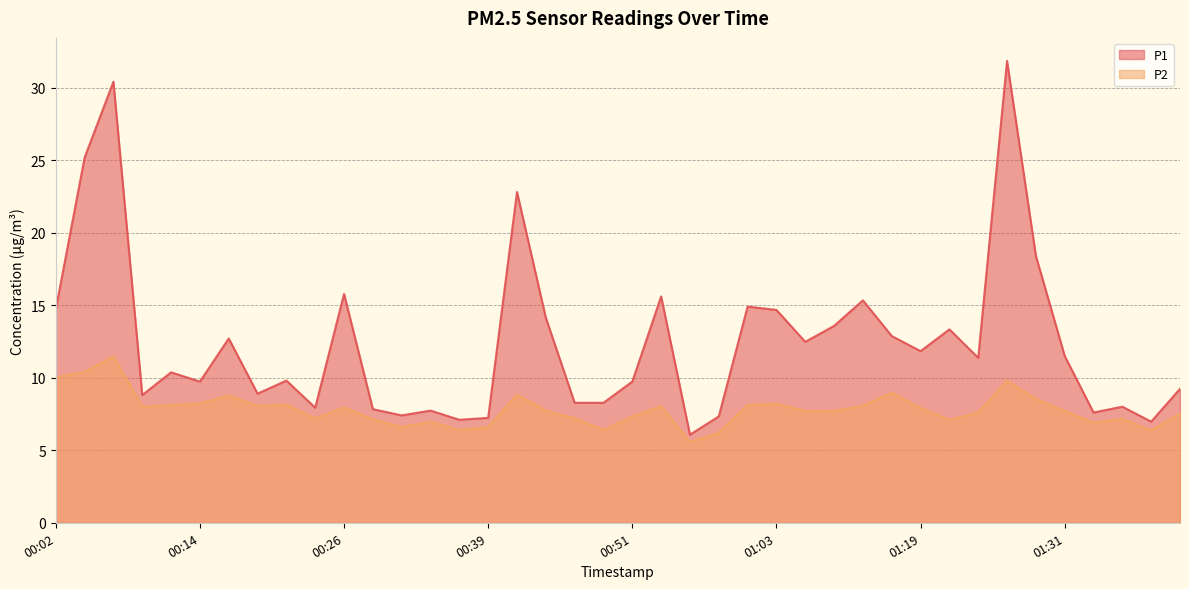

Reading left to right, transcribe all the data shown in this chart.

P1: 14.7	25.2	30.4	8.8	10.4	9.7	12.7	8.9	9.8	7.9	15.8	7.8	7.4	7.7	7.1	7.2	22.8	14.1	8.3	8.3	9.7	15.6	6.1	7.3	14.9	14.7	12.5	13.6	15.3	12.9	11.8	13.3	11.4	31.8	18.4	11.5	7.6	8.0	7.0	9.2
P2: 10.0	10.4	11.5	8.0	8.1	8.2	8.8	8.1	8.1	7.2	8.0	7.1	6.6	7.0	6.4	6.6	8.8	7.7	7.2	6.4	7.3	8.0	5.6	6.2	8.1	8.2	7.7	7.7	8.1	9.0	7.9	7.1	7.6	9.8	8.5	7.7	6.9	7.2	6.4	7.5